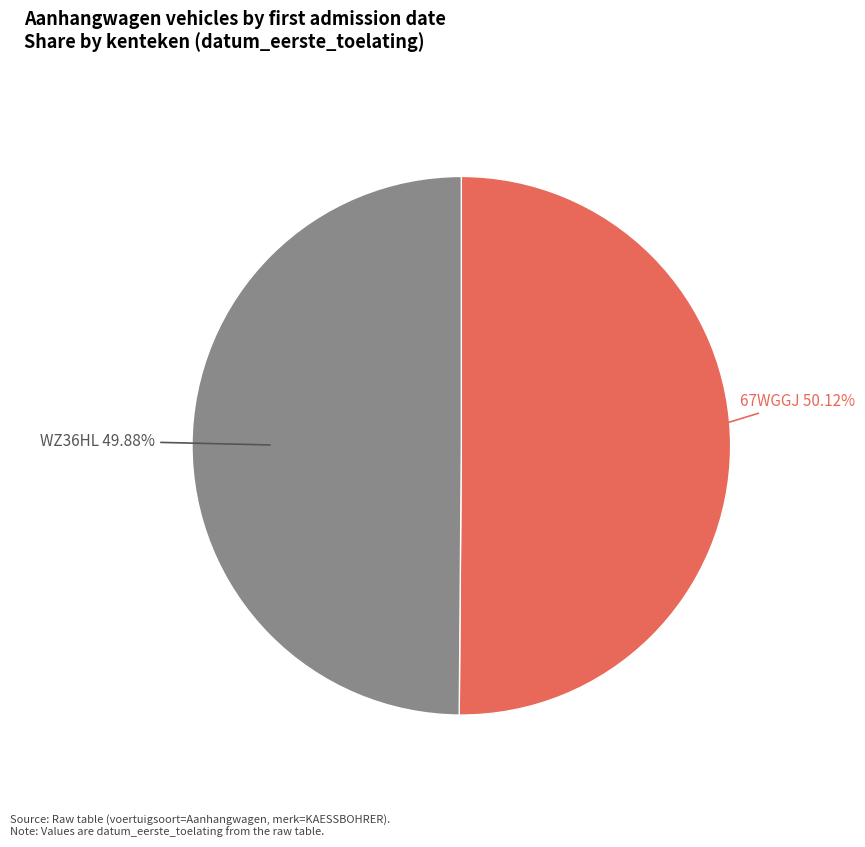

Is there a majority slice in this chart?

Yes